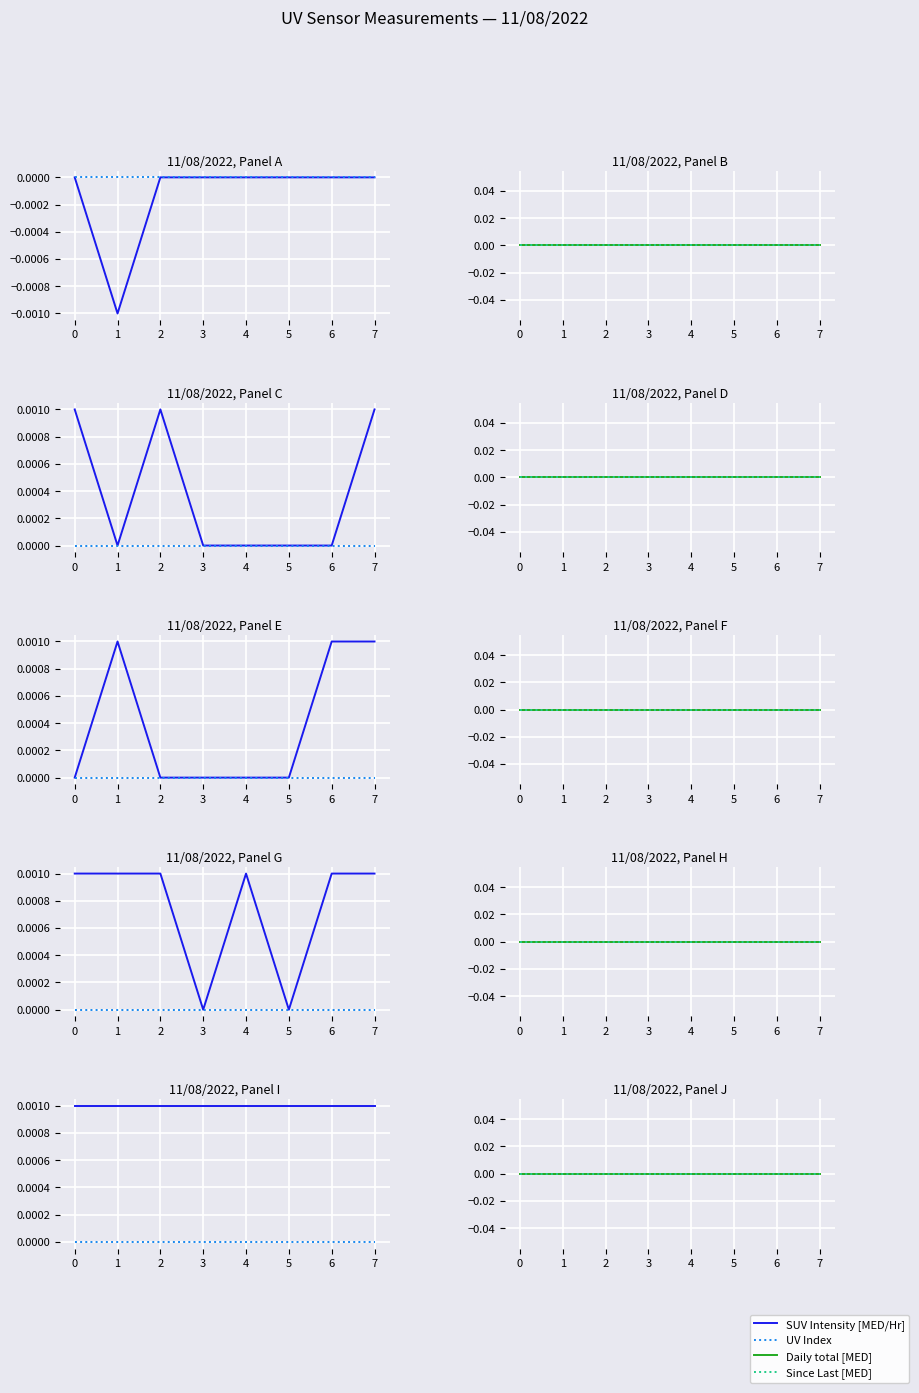

True or false: SUV Intensity [MED/Hr] has a value of 0.0 at 6.

True